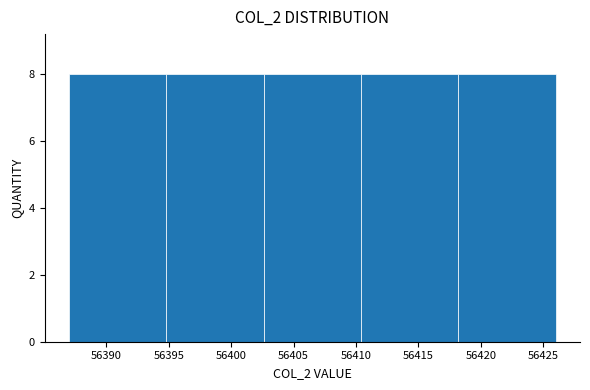

Reading left to right, list every bar in this chart as the range it spans on the x-axis followed by its height. Neither the bar edges nor the heights are printed on the chart, so give them approximately, as read against the axes.

56387.0 to 56394.8: 8
56394.8 to 56402.6: 8
56402.6 to 56410.4: 8
56410.4 to 56418.2: 8
56418.2 to 56426.0: 8